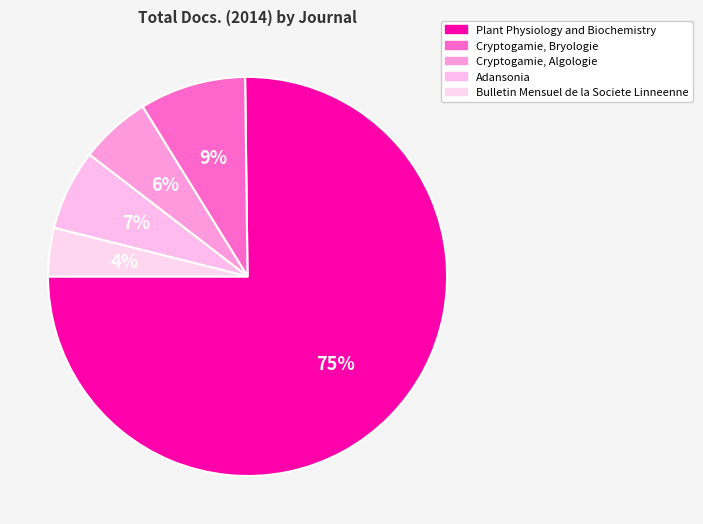

How many segments does this pie chart have?

5